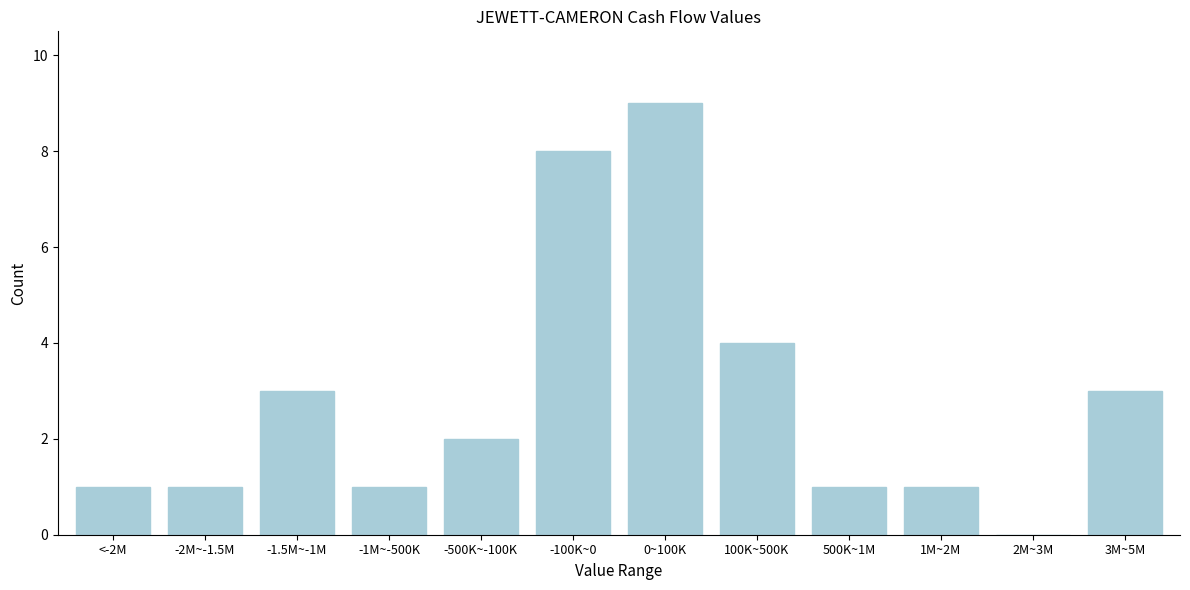

Reading left to right, list all the values displayed in this chart.

<-2M=1	-2M~-1.5M=1	-1.5M~-1M=3	-1M~-500K=1	-500K~-100K=2	-100K~0=8	0~100K=9	100K~500K=4	500K~1M=1	1M~2M=1	2M~3M=0	3M~5M=3